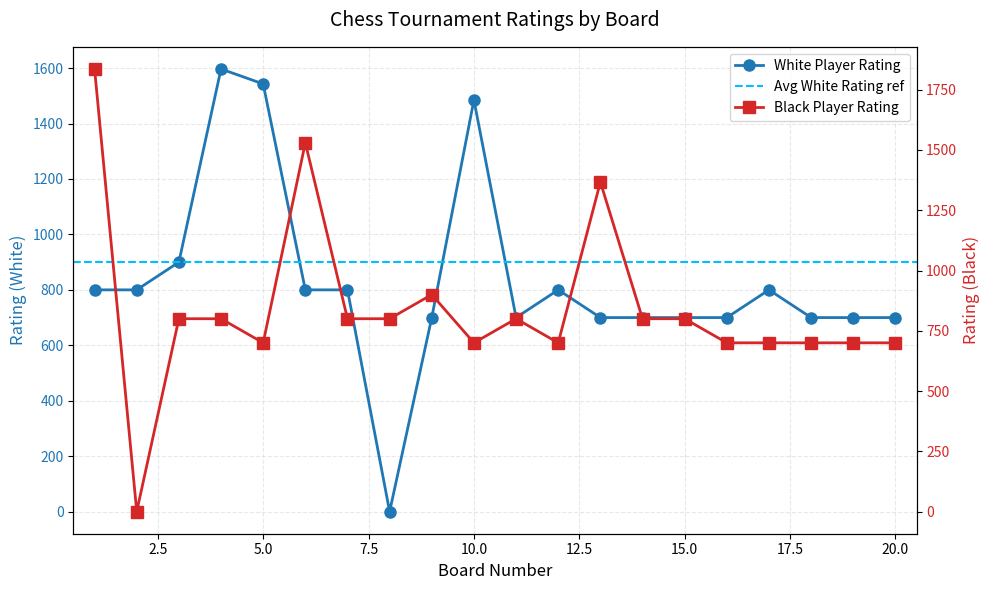

True or false: Black Rating has a value of 1224 at 14.

False